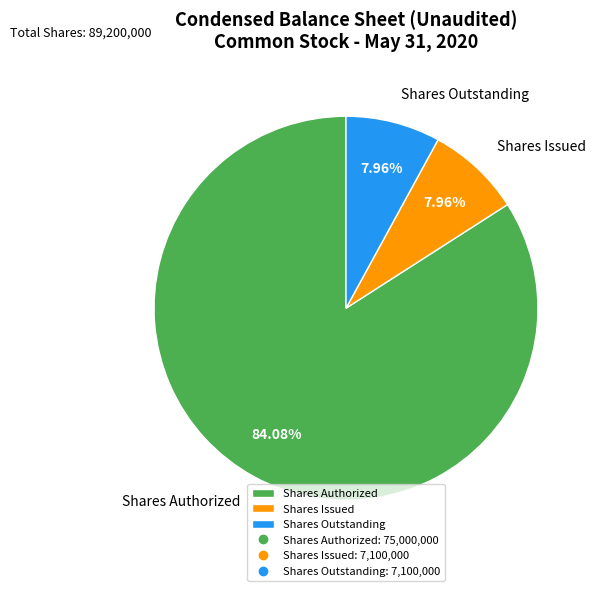

Do Shares Issued and Shares Authorized together represent more than half of the pie?

Yes